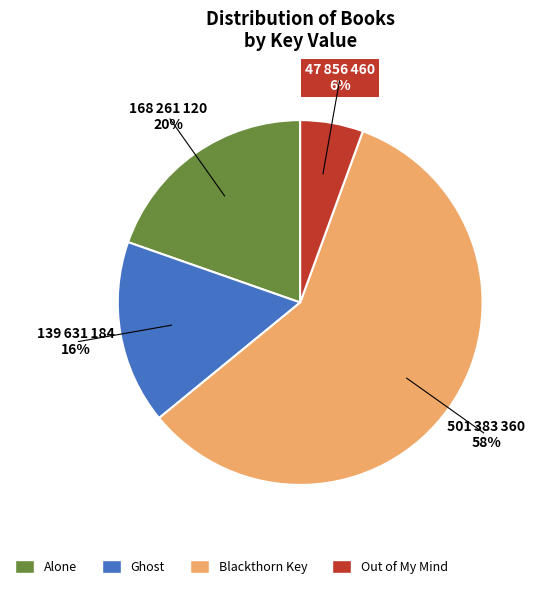

Is Alone the majority of the pie?

No